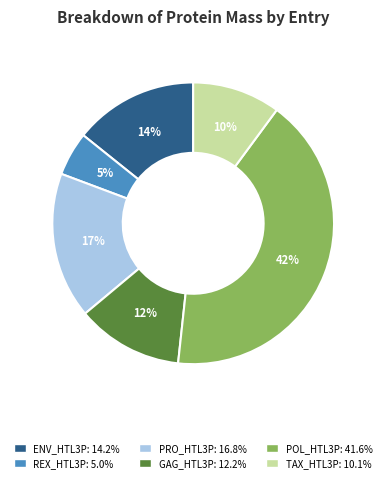

Count the number of slices in the pie.

6